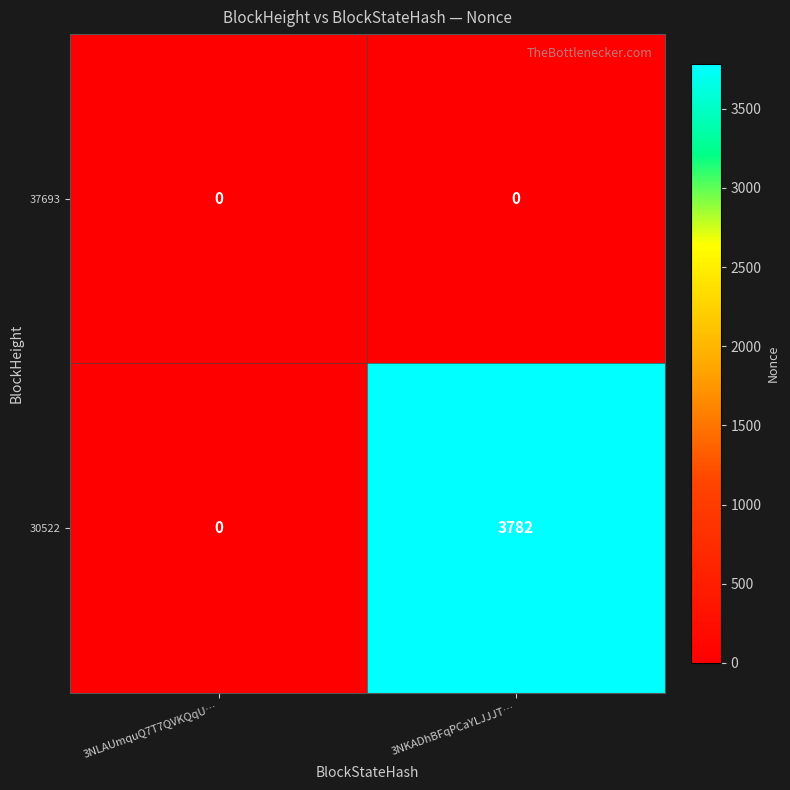

Rank the series at 3NKADhBFqPCaYLJJJT… from highest to lowest value.

30522, 37693